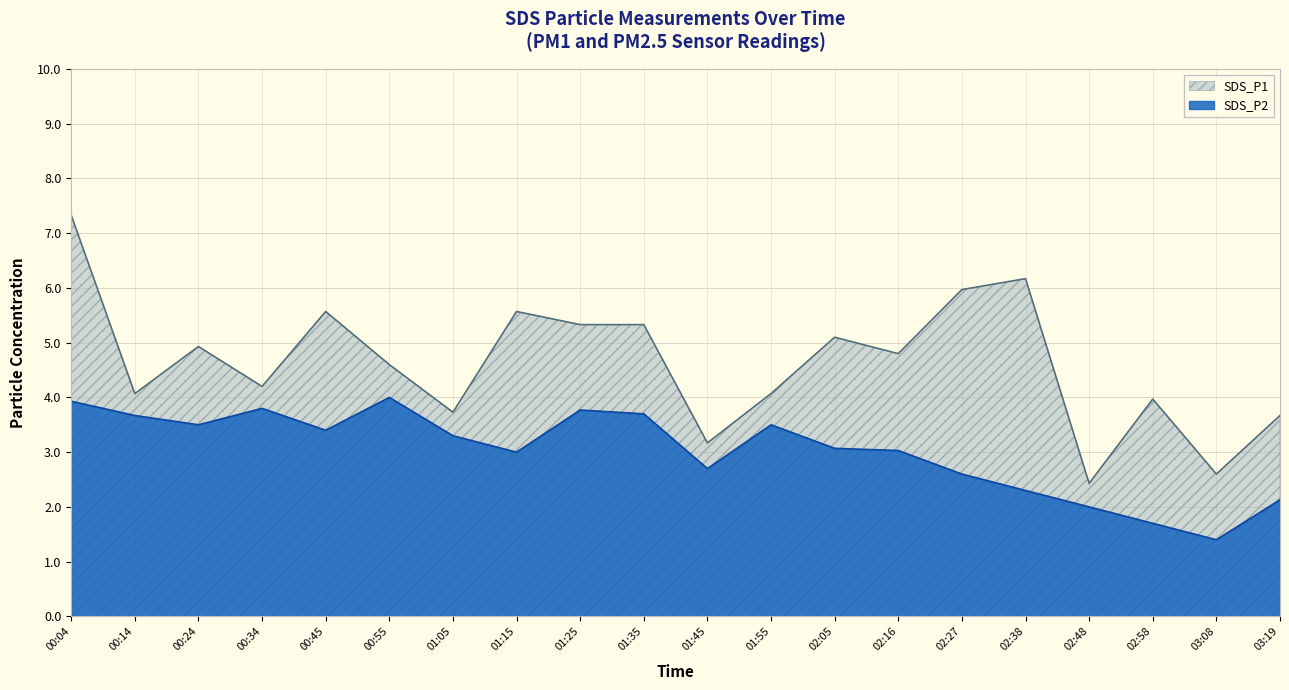

What is the difference between the SDS_P1 values at 01:25 and 00:55?

0.7